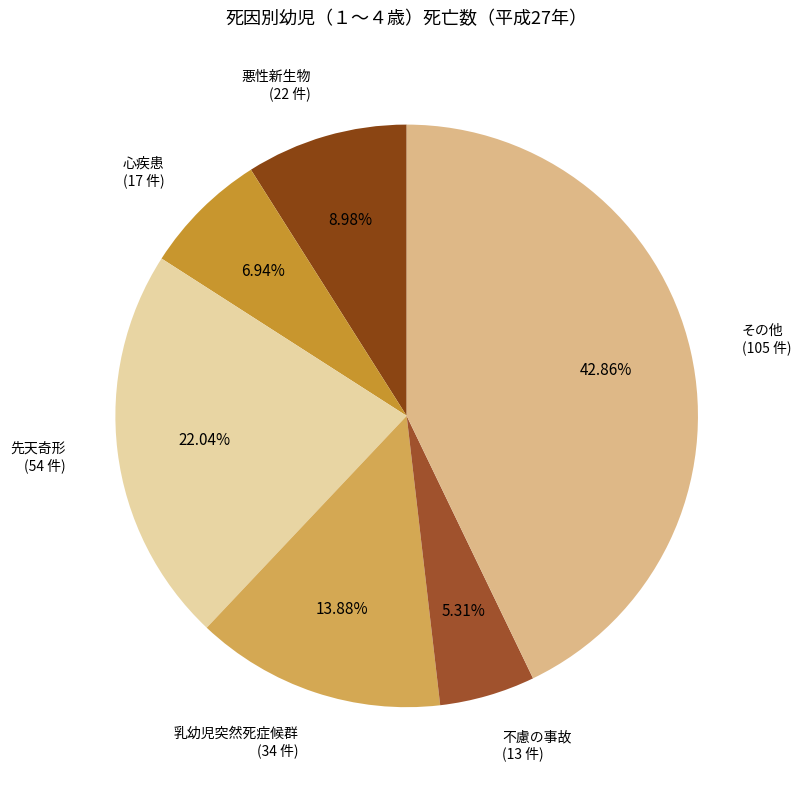

Is the sum of 悪性新生物 and その他 greater than half?

Yes